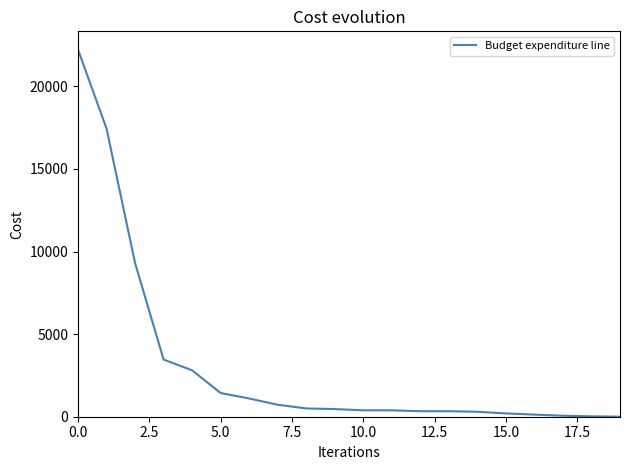

What is the difference between the maximum and minimum values?

22217.5